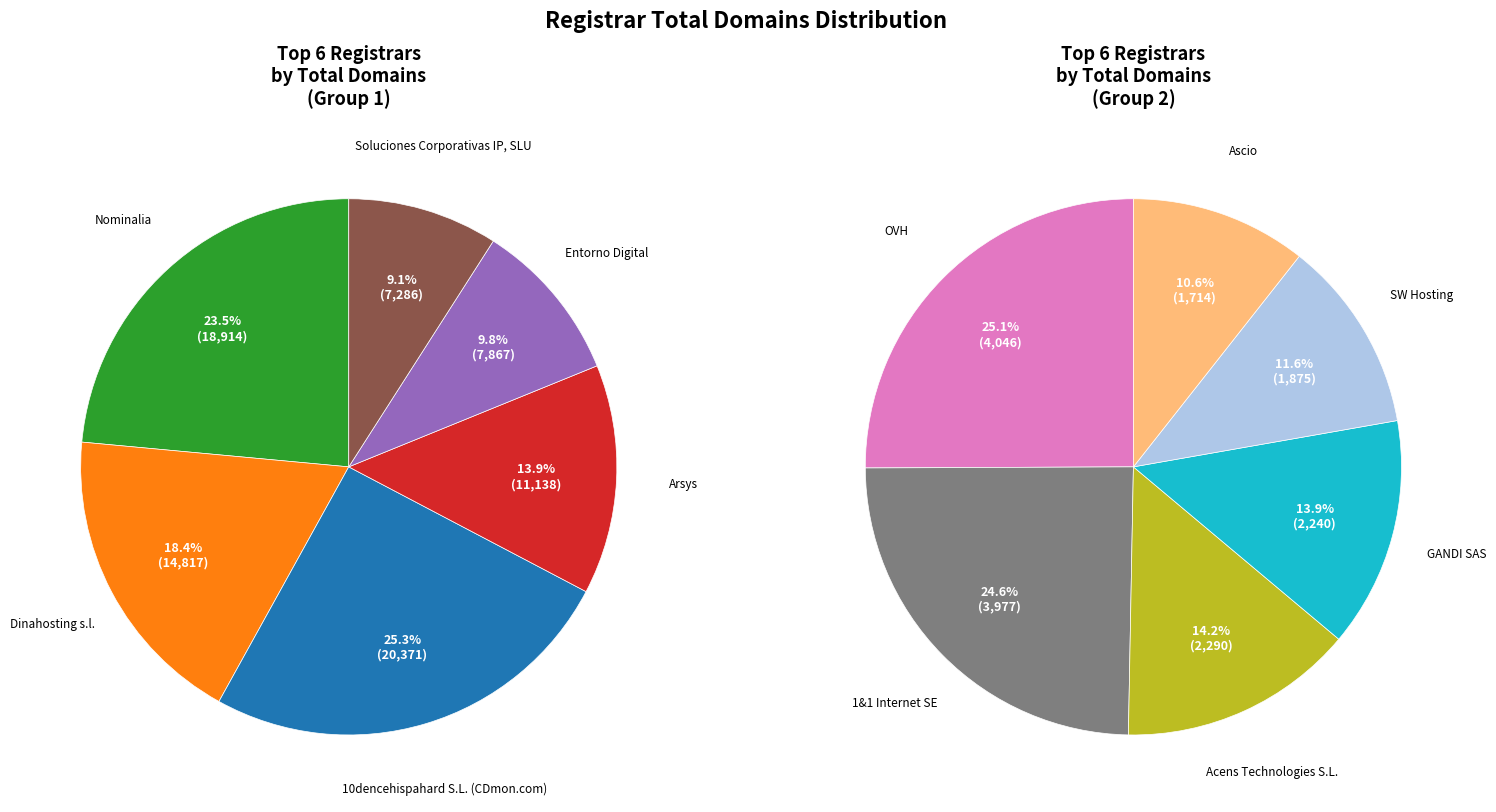

What is the change in value from Dinahosting s.l. to GANDI SAS?

-12577